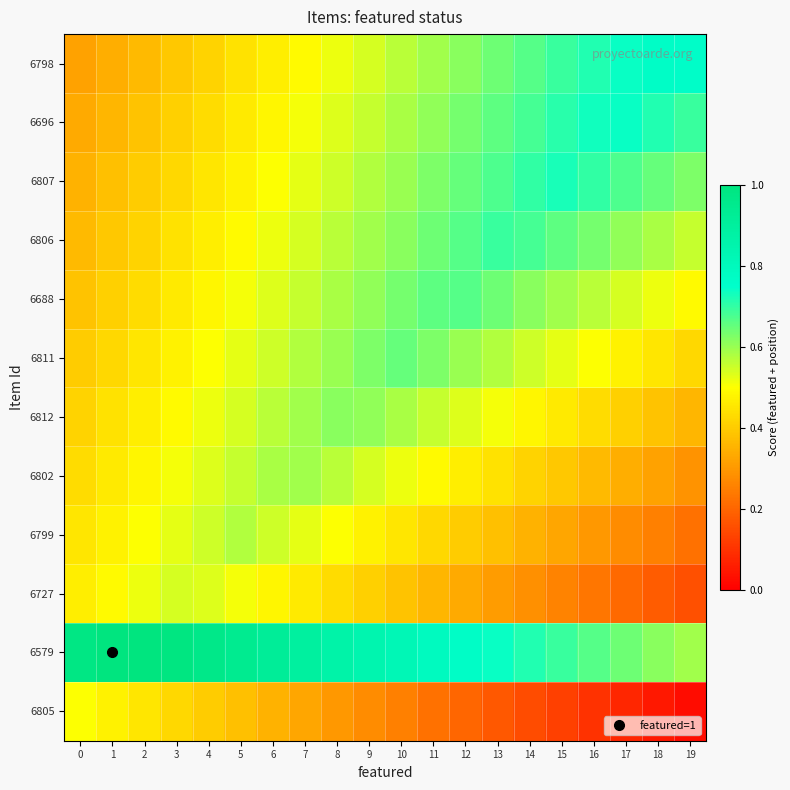

What is the total value across all series at 10?

6.6